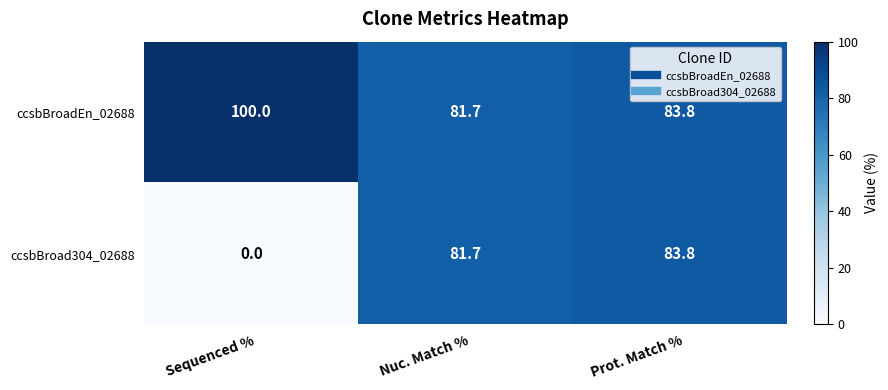

Read the ccsbBroad304_02688 value at Nuc. Match %.

81.7